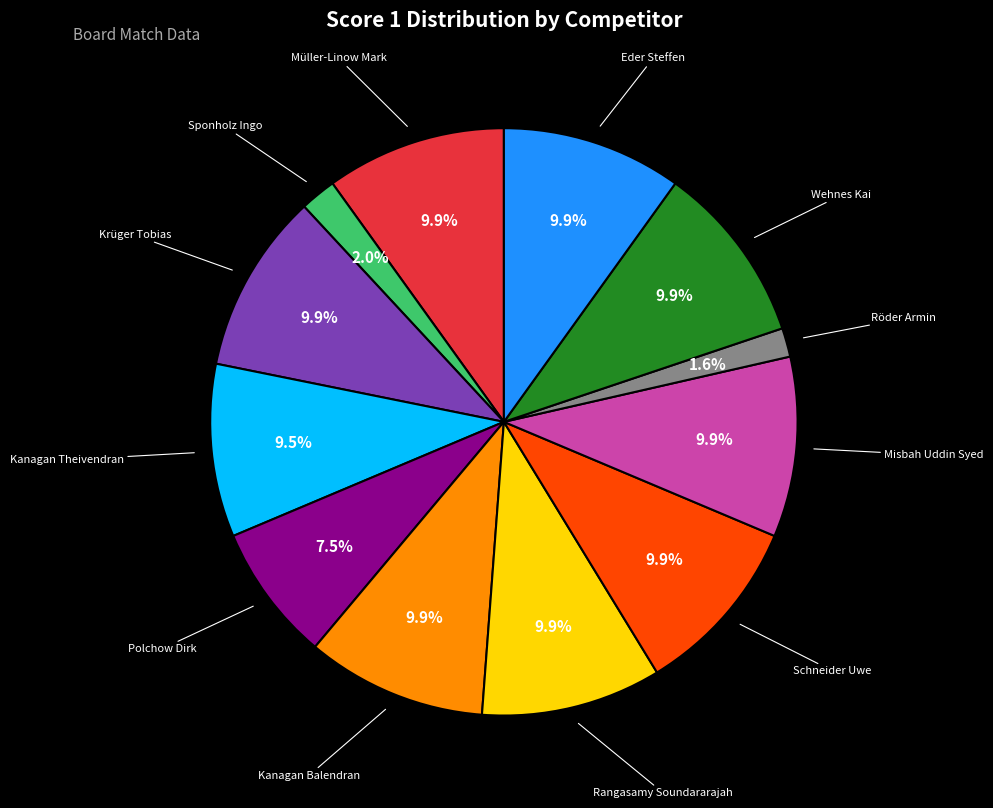

Is there a majority slice in this chart?

No